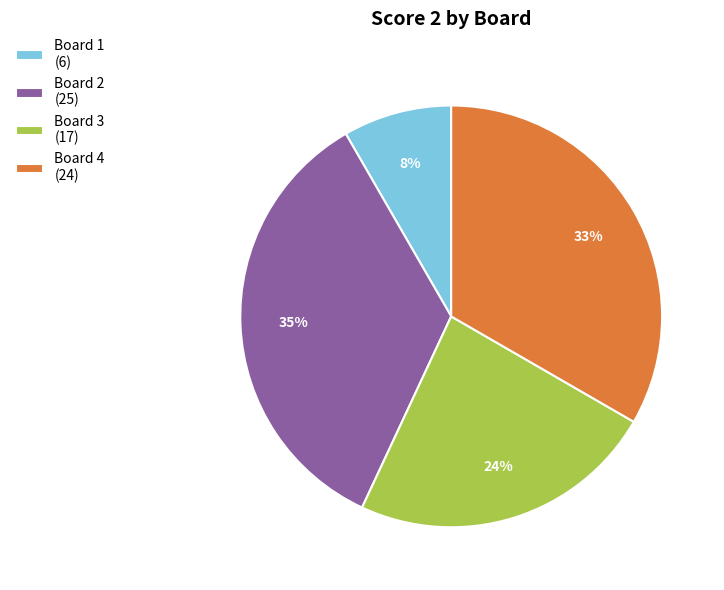

Combined, do Board 1 and Board 3 account for over 50%?

No